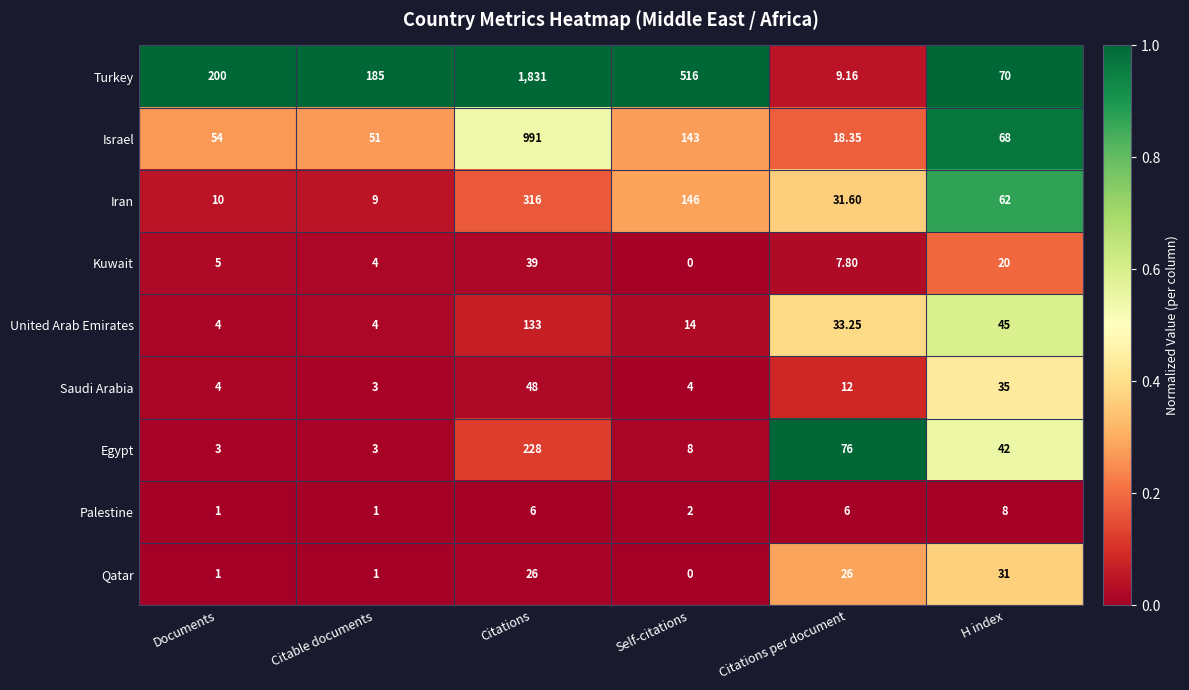

Is the value of Israel at Citations greater than the value of Turkey at Citable documents?

Yes